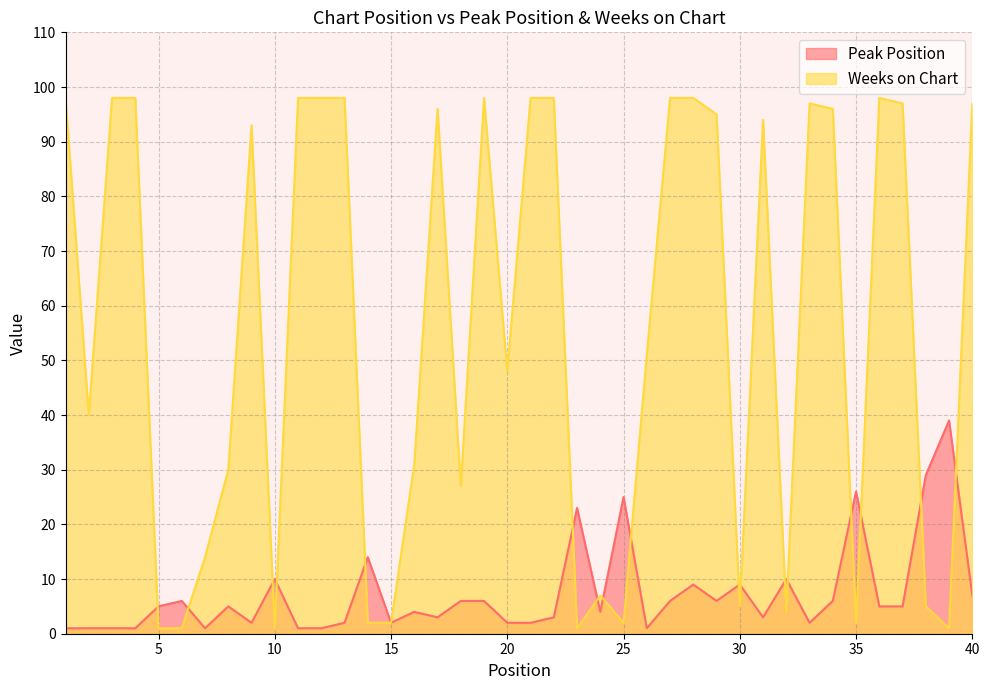

What is the total value across all series at 24?

11